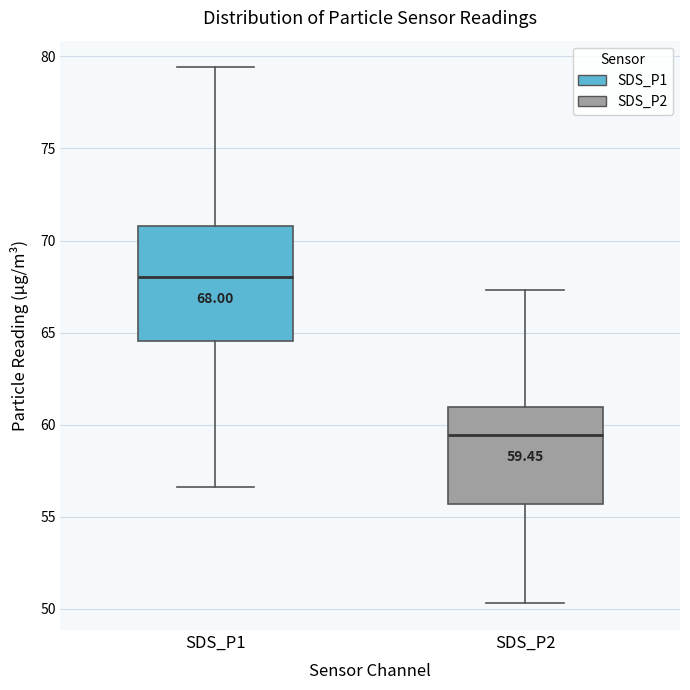

Which box has the lowest median line?

SDS_P2